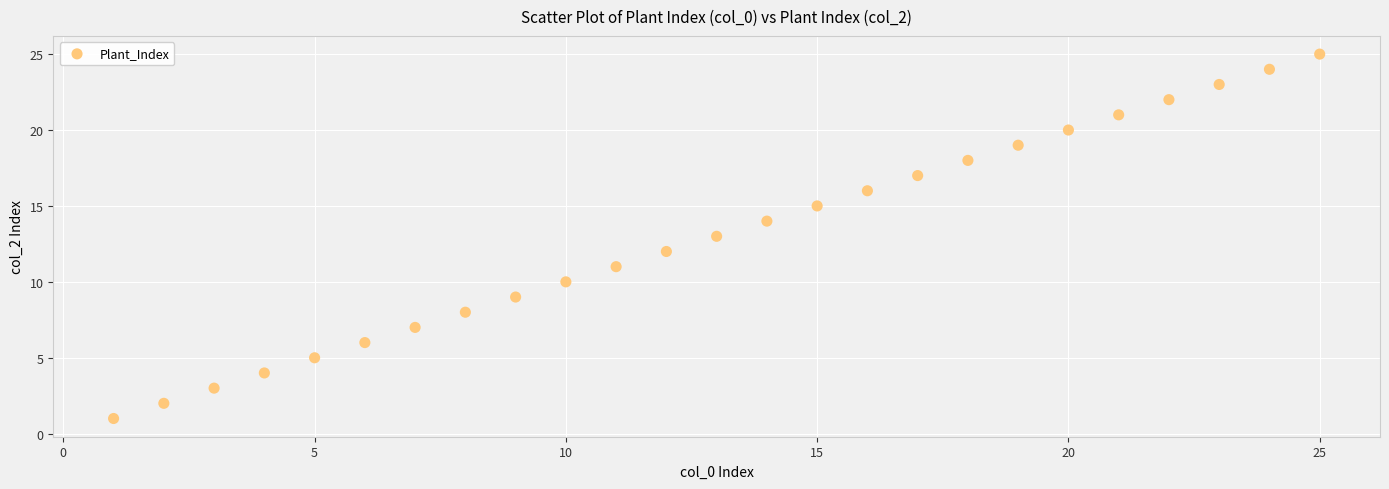

What is the range of Y values (max minus min)?

24